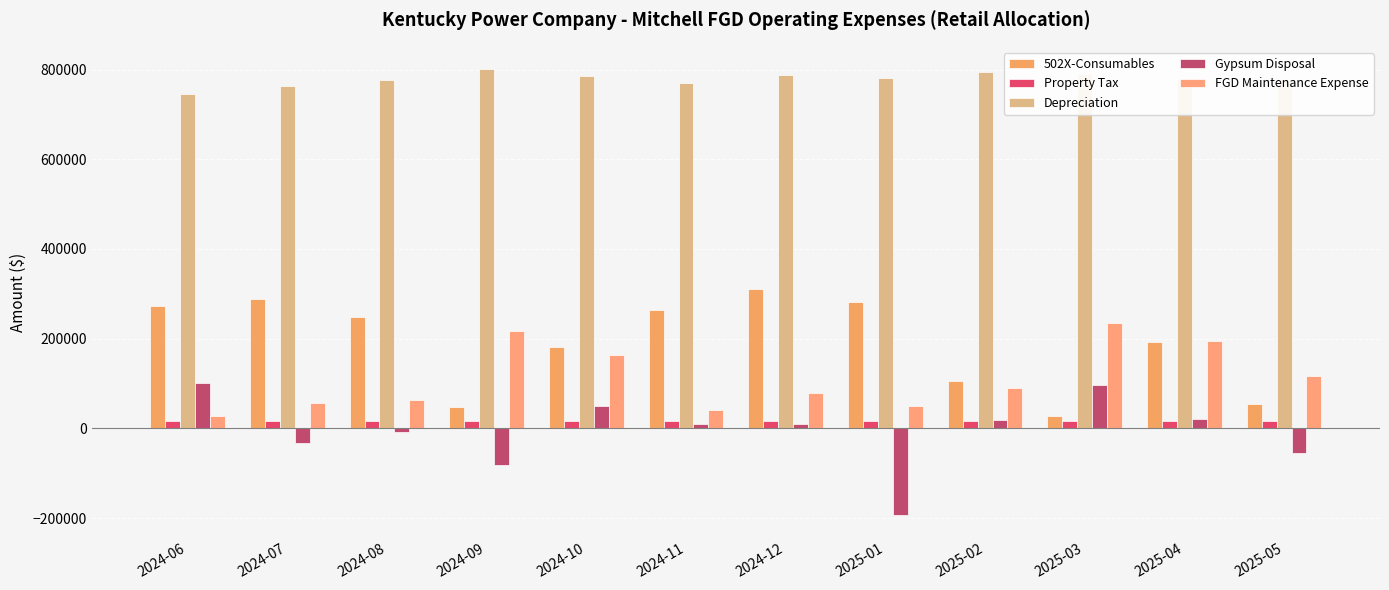

How many data points does each series have?

12